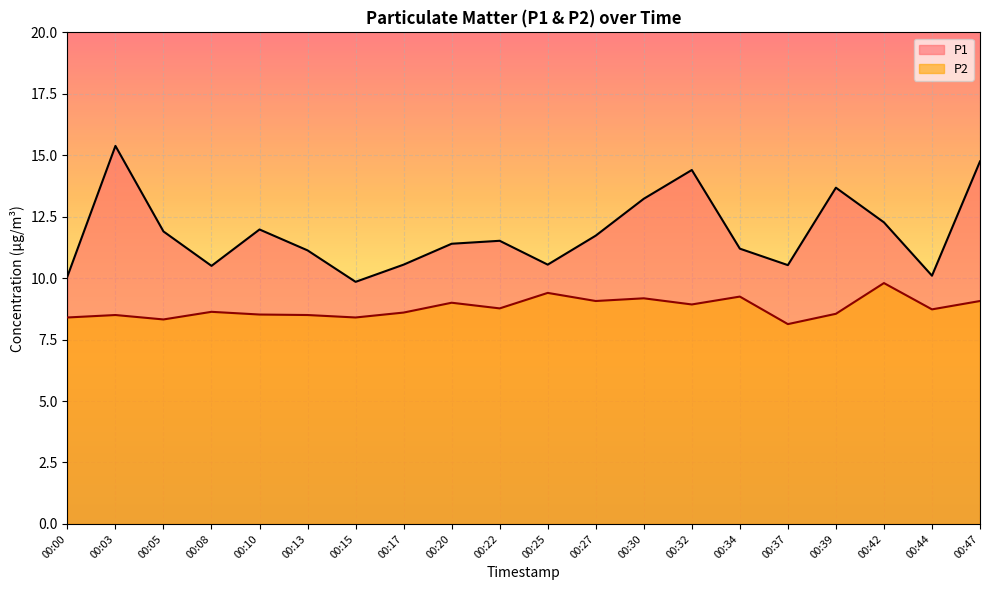

What is the highest value of the P1 series?

15.4